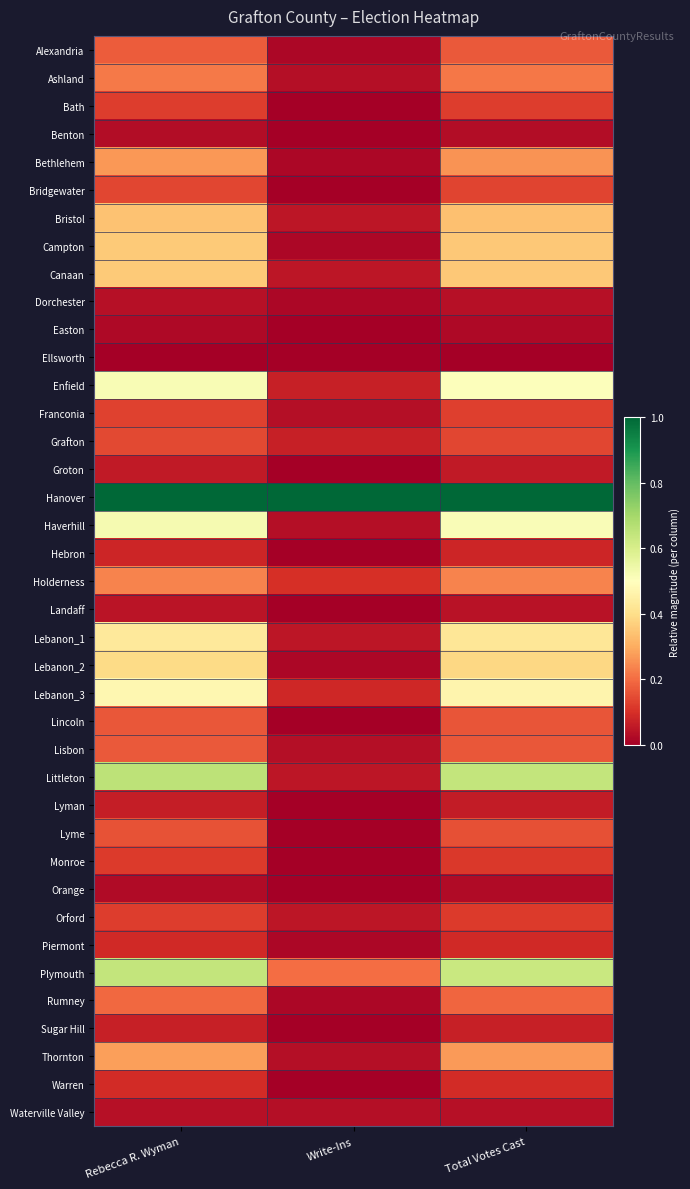

Reading right to left, transcribe all the data shown in this chart.

Alexandria: Total Votes Cast=0.2	Write-Ins=0.0	Rebecca R. Wyman=0.2
Ashland: Total Votes Cast=0.2	Write-Ins=0.0	Rebecca R. Wyman=0.2
Bath: Total Votes Cast=0.1	Write-Ins=0.0	Rebecca R. Wyman=0.1
Benton: Total Votes Cast=0.0	Write-Ins=0.0	Rebecca R. Wyman=0.0
Bethlehem: Total Votes Cast=0.3	Write-Ins=0.0	Rebecca R. Wyman=0.3
Bridgewater: Total Votes Cast=0.1	Write-Ins=0.0	Rebecca R. Wyman=0.1
Bristol: Total Votes Cast=0.3	Write-Ins=0.0	Rebecca R. Wyman=0.3
Campton: Total Votes Cast=0.4	Write-Ins=0.0	Rebecca R. Wyman=0.4
Canaan: Total Votes Cast=0.4	Write-Ins=0.0	Rebecca R. Wyman=0.4
Dorchester: Total Votes Cast=0.0	Write-Ins=0.0	Rebecca R. Wyman=0.0
Easton: Total Votes Cast=0.0	Write-Ins=0.0	Rebecca R. Wyman=0.0
Ellsworth: Total Votes Cast=0.0	Write-Ins=0.0	Rebecca R. Wyman=0.0
Enfield: Total Votes Cast=0.5	Write-Ins=0.1	Rebecca R. Wyman=0.5
Franconia: Total Votes Cast=0.1	Write-Ins=0.0	Rebecca R. Wyman=0.1
Grafton: Total Votes Cast=0.1	Write-Ins=0.1	Rebecca R. Wyman=0.1
Groton: Total Votes Cast=0.1	Write-Ins=0.0	Rebecca R. Wyman=0.1
Hanover: Total Votes Cast=1.0	Write-Ins=1.0	Rebecca R. Wyman=1.0
Haverhill: Total Votes Cast=0.5	Write-Ins=0.0	Rebecca R. Wyman=0.5
Hebron: Total Votes Cast=0.1	Write-Ins=0.0	Rebecca R. Wyman=0.1
Holderness: Total Votes Cast=0.2	Write-Ins=0.1	Rebecca R. Wyman=0.2
Landaff: Total Votes Cast=0.0	Write-Ins=0.0	Rebecca R. Wyman=0.0
Lebanon_1: Total Votes Cast=0.4	Write-Ins=0.0	Rebecca R. Wyman=0.4
Lebanon_2: Total Votes Cast=0.4	Write-Ins=0.0	Rebecca R. Wyman=0.4
Lebanon_3: Total Votes Cast=0.5	Write-Ins=0.1	Rebecca R. Wyman=0.5
Lincoln: Total Votes Cast=0.2	Write-Ins=0.0	Rebecca R. Wyman=0.2
Lisbon: Total Votes Cast=0.2	Write-Ins=0.0	Rebecca R. Wyman=0.2
Littleton: Total Votes Cast=0.6	Write-Ins=0.0	Rebecca R. Wyman=0.7
Lyman: Total Votes Cast=0.1	Write-Ins=0.0	Rebecca R. Wyman=0.1
Lyme: Total Votes Cast=0.2	Write-Ins=0.0	Rebecca R. Wyman=0.2
Monroe: Total Votes Cast=0.1	Write-Ins=0.0	Rebecca R. Wyman=0.1
Orange: Total Votes Cast=0.0	Write-Ins=0.0	Rebecca R. Wyman=0.0
Orford: Total Votes Cast=0.1	Write-Ins=0.0	Rebecca R. Wyman=0.1
Piermont: Total Votes Cast=0.1	Write-Ins=0.0	Rebecca R. Wyman=0.1
Plymouth: Total Votes Cast=0.6	Write-Ins=0.2	Rebecca R. Wyman=0.6
Rumney: Total Votes Cast=0.2	Write-Ins=0.0	Rebecca R. Wyman=0.2
Sugar Hill: Total Votes Cast=0.1	Write-Ins=0.0	Rebecca R. Wyman=0.1
Thornton: Total Votes Cast=0.3	Write-Ins=0.0	Rebecca R. Wyman=0.3
Warren: Total Votes Cast=0.1	Write-Ins=0.0	Rebecca R. Wyman=0.1
Waterville Valley: Total Votes Cast=0.0	Write-Ins=0.0	Rebecca R. Wyman=0.0